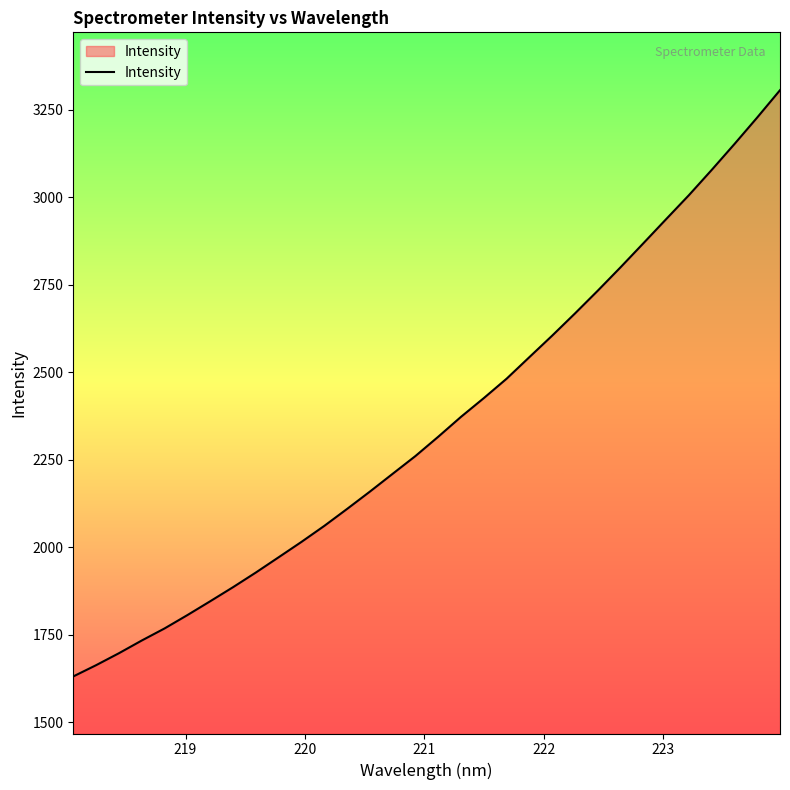

What is the maximum value shown in the chart?

3305.4